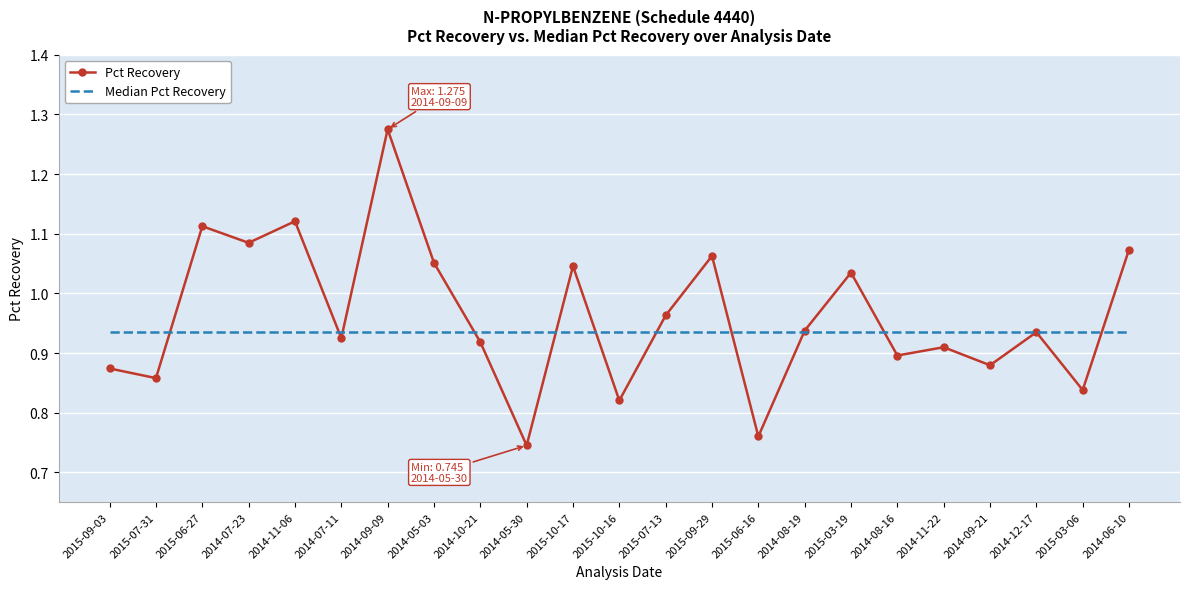

What position from the right is 2014-11-06?

19